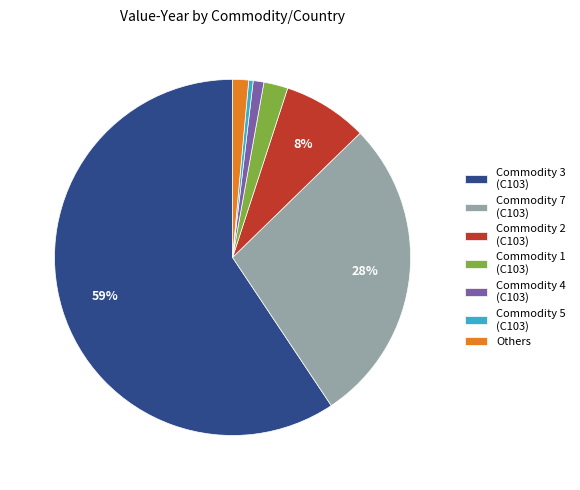

To the nearest percent, what is the combined percentage of Commodity 2 (C103) and Commodity 7 (C103)?

36%